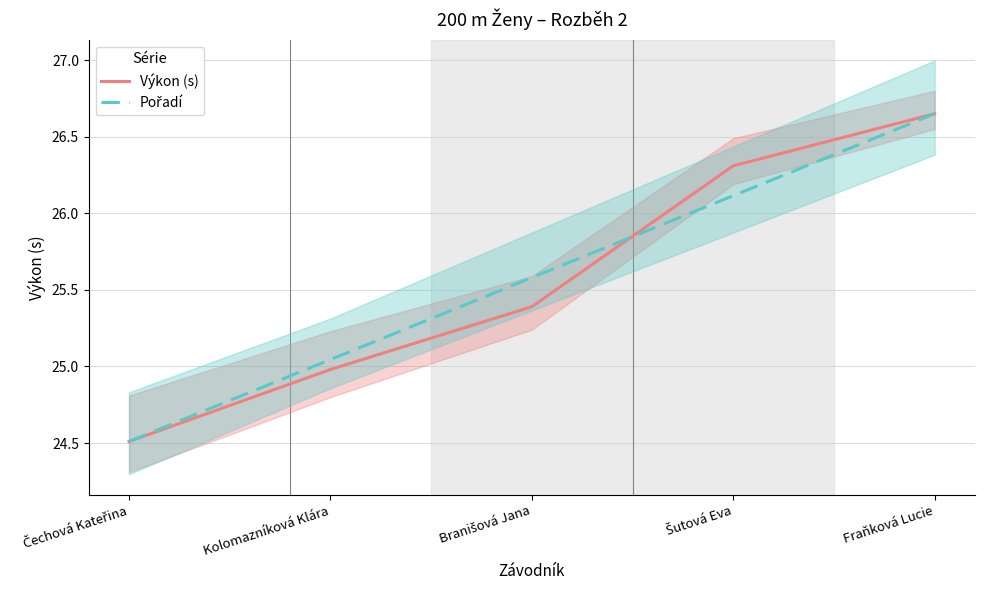

True or false: Pořadí has more than 2 points higher than both neighbors.

False